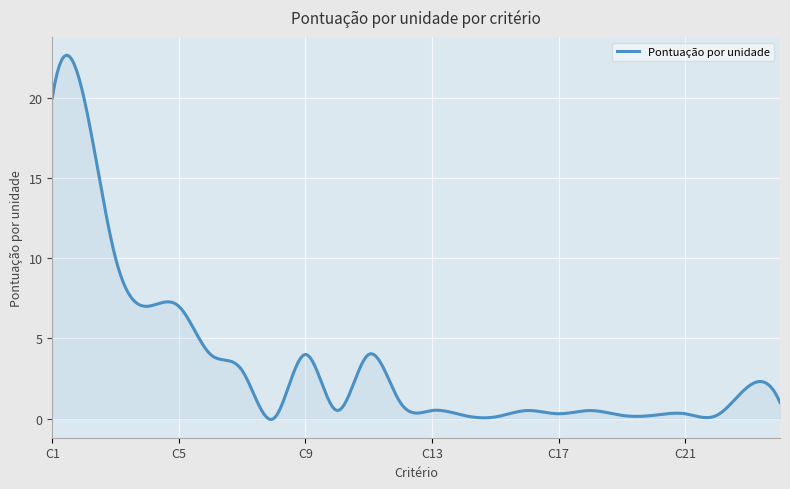

What is the greatest value displayed?

22.7